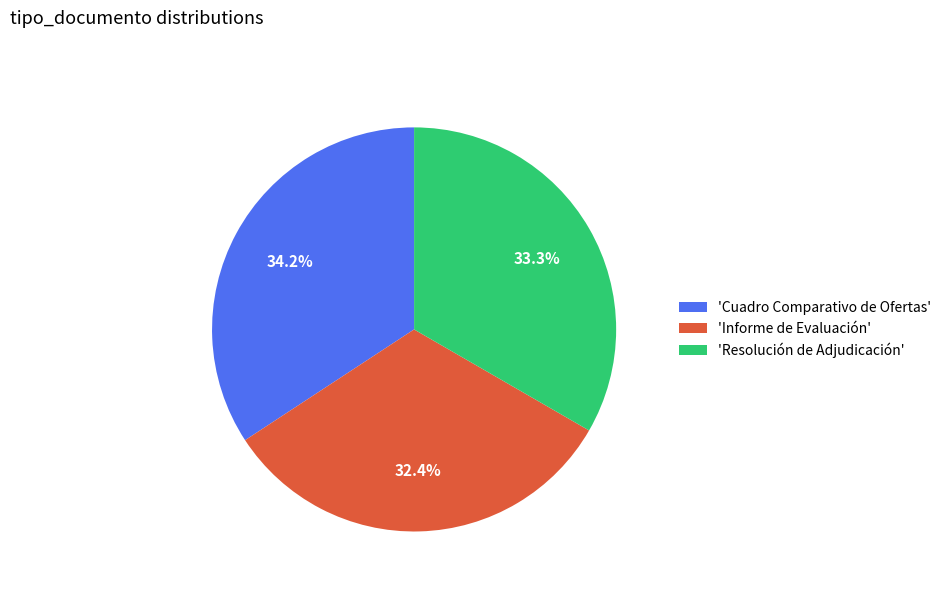

Which has a higher value, 'Cuadro Comparativo de Ofertas' or 'Informe de Evaluación'?

'Cuadro Comparativo de Ofertas'